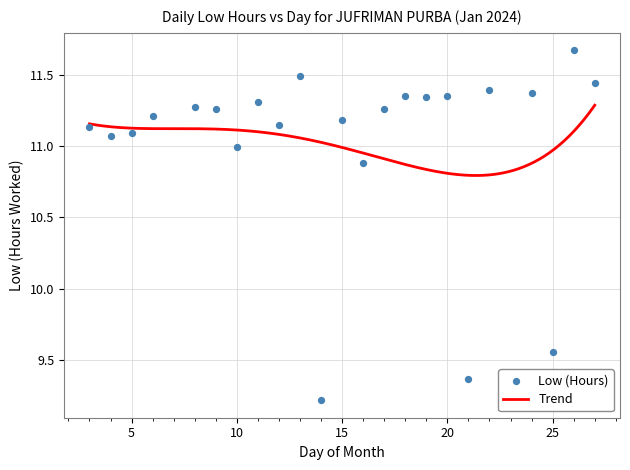

What is the change in value from 17 to 27?

+0.2